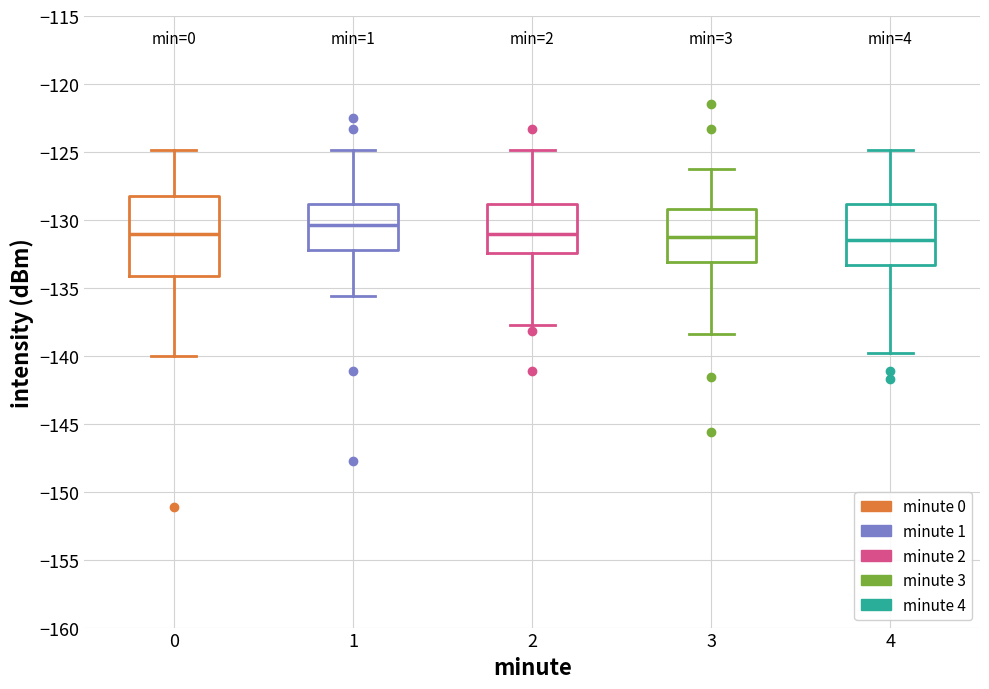

Which box's median line is the highest?

1